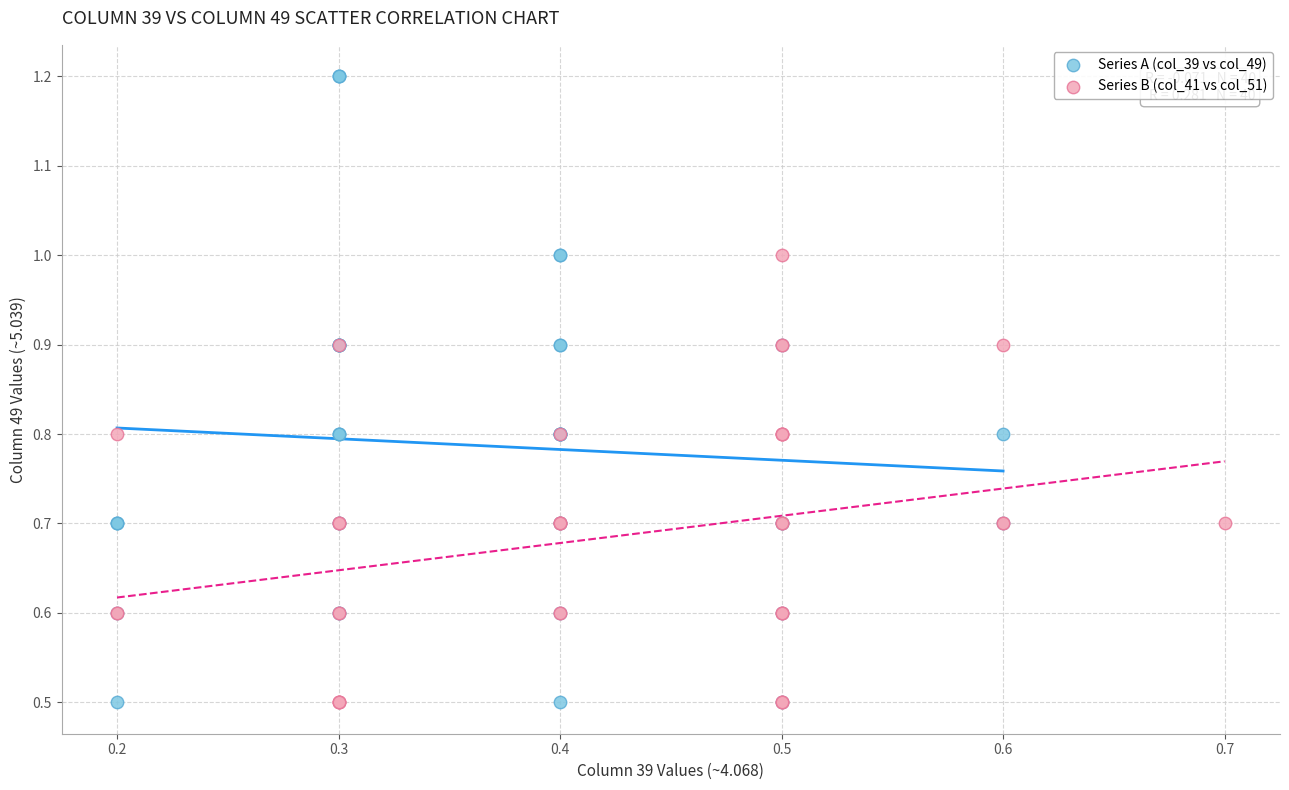

Which series reaches the maximum Y coordinate?

Series A (col_39 vs col_49)